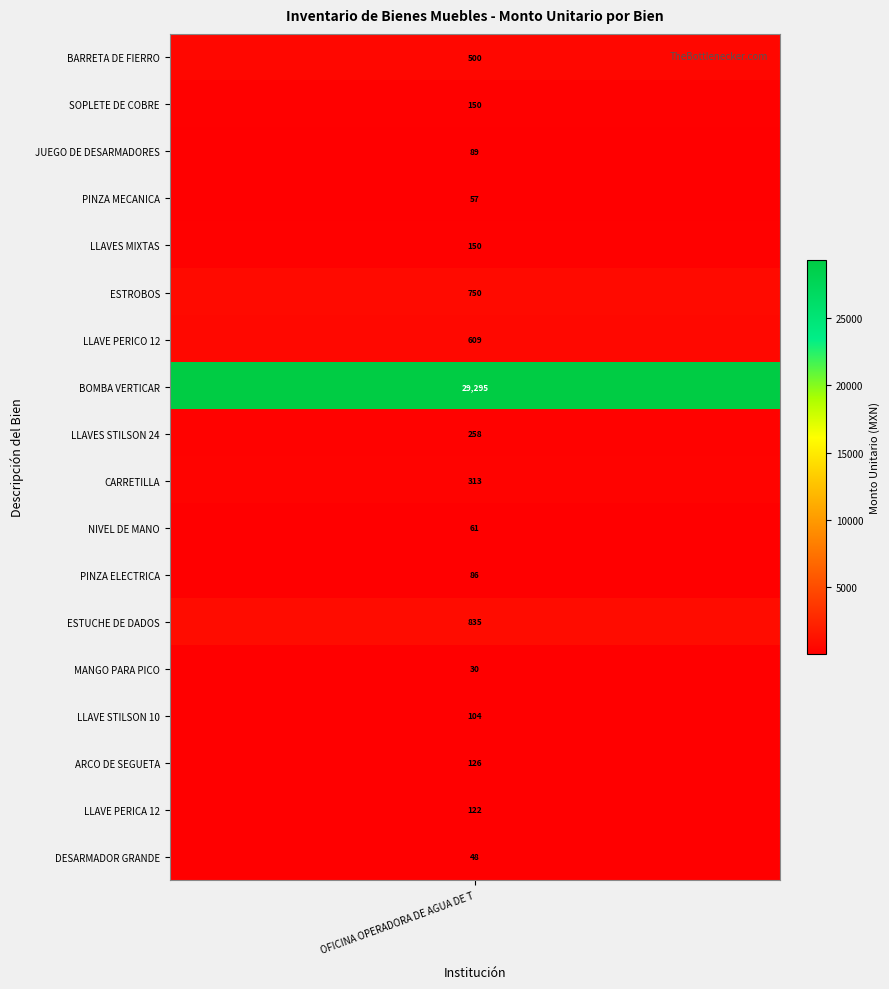

The chart shows a value of 94.6 at CARRETILLA. True or false?

False